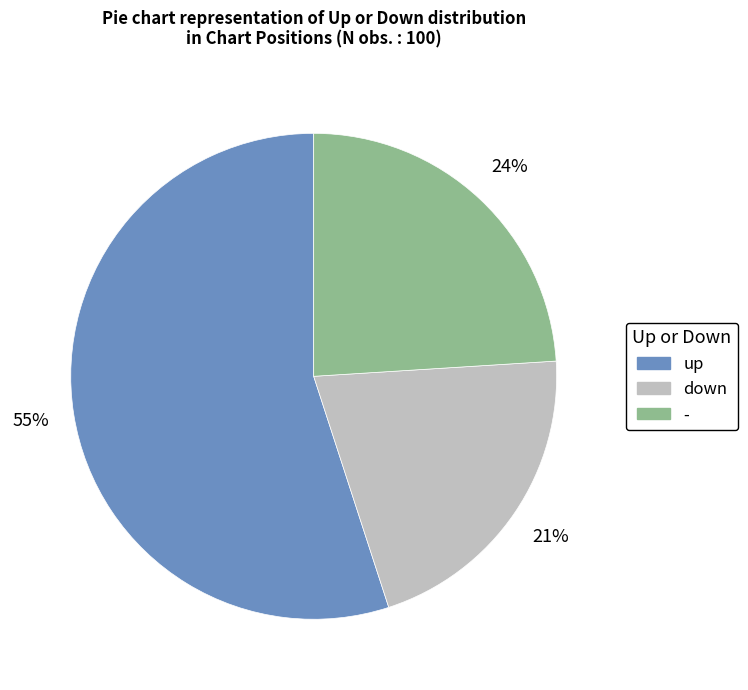

How many slices are in this pie chart?

3